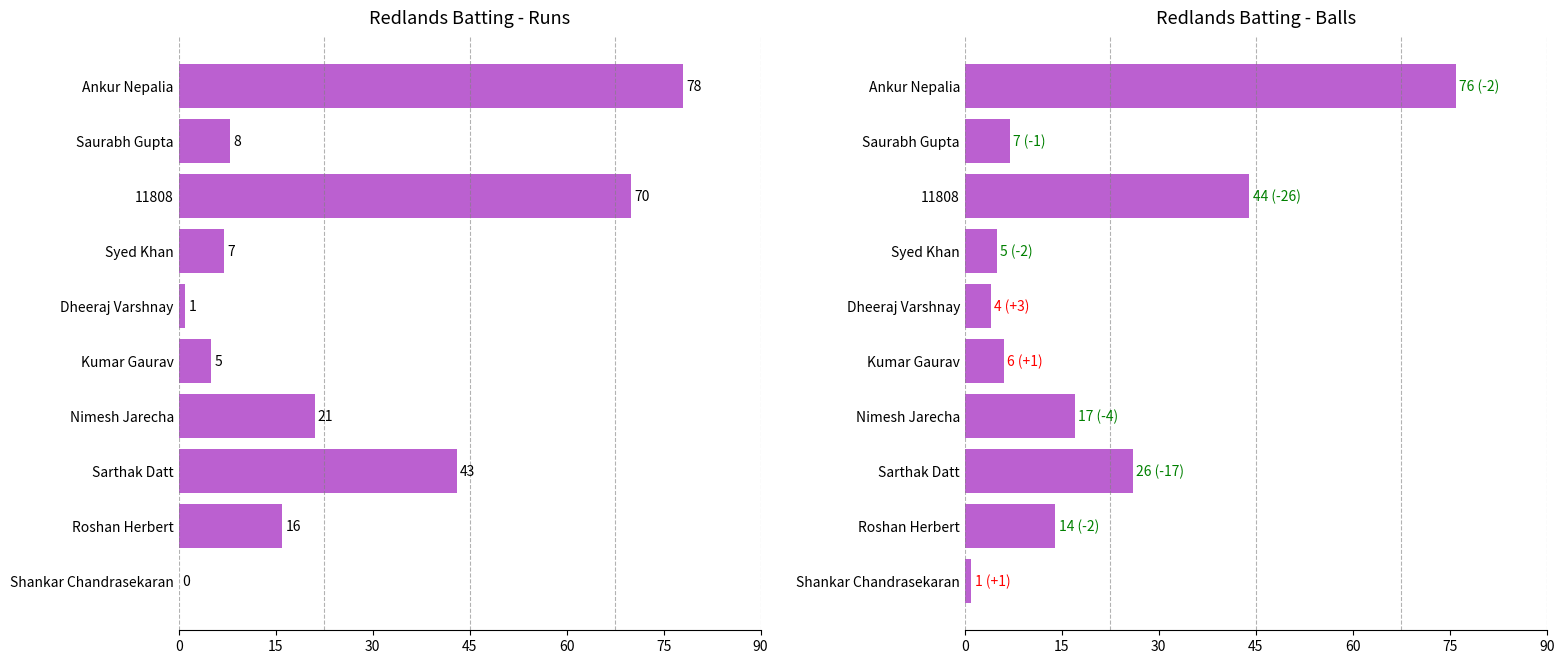

Rank the series by their average value, from highest to lowest.

Runs, Balls